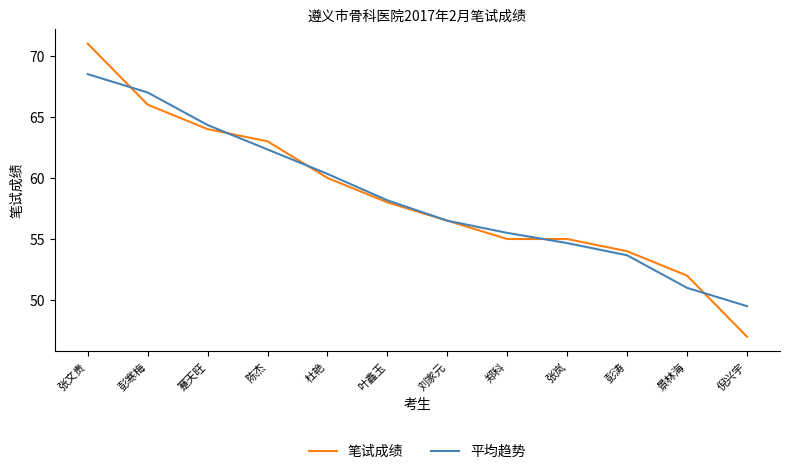

What position from the left is 陈杰?

4